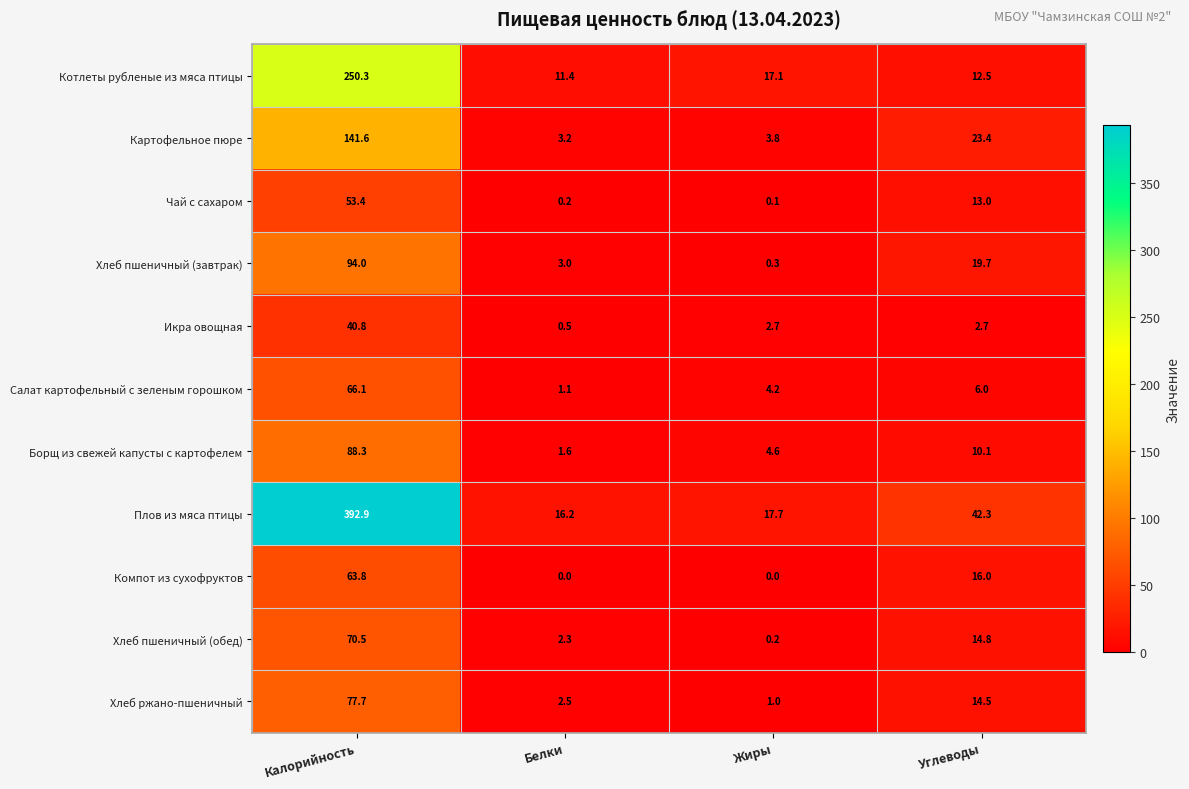

Rank the series by their maximum value, from highest to lowest.

Плов из мяса птицы, Котлеты рубленые из мяса птицы, Картофельное пюре, Хлеб пшеничный (завтрак), Борщ из свежей капусты с картофелем, Хлеб ржано-пшеничный, Хлеб пшеничный (обед), Салат картофельный с зеленым горошком, Компот из сухофруктов, Чай с сахаром, Икра овощная